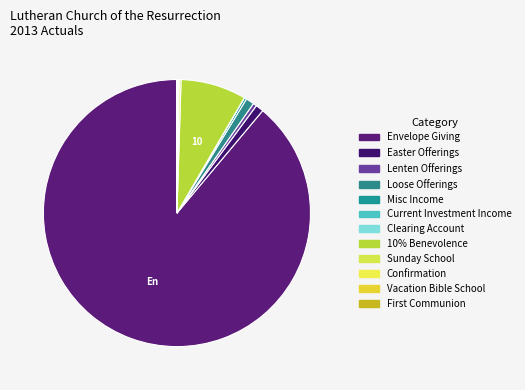

True or false: Sunday School accounts for 5% of the total.

False